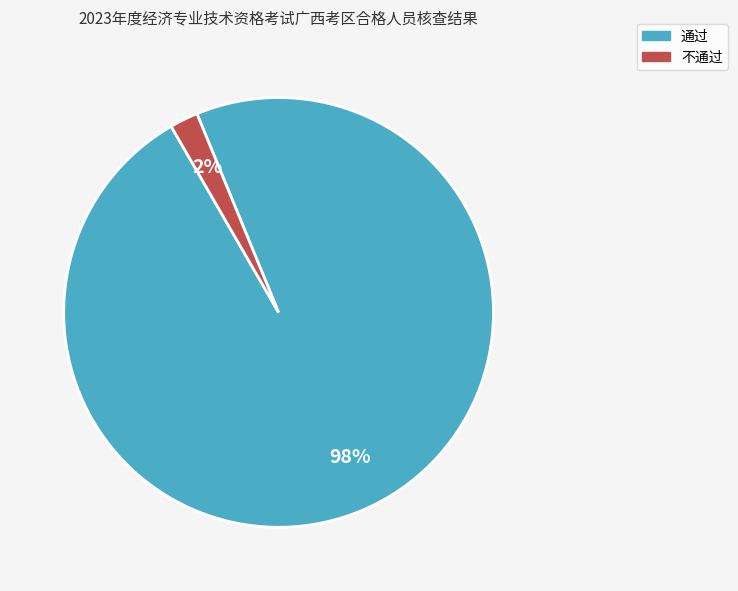

Do 通过 and 不通过 together represent more than half of the pie?

Yes